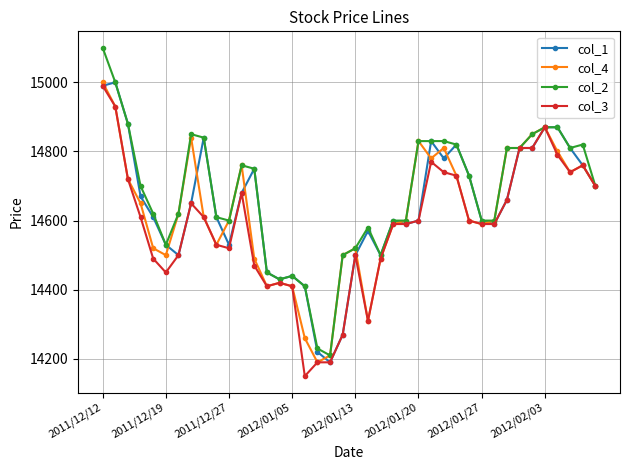

Reading left to right, transcribe all the data shown in this chart.

col_1: 14990	15000	14880	14670	14610	14530	14500	14650	14840	14610	14530	14680	14750	14450	14430	14440	14410	14220	14190	14270	14500	14570	14500	14600	14590	14600	14830	14780	14820	14730	14600	14590	14660	14810	14810	14870	14870	14810	14760	14700
col_4: 15000	14930	14720	14650	14520	14500	14620	14840	14610	14530	14600	14760	14490	14410	14420	14410	14260	14190	14210	14500	14520	14310	14490	14590	14600	14830	14780	14810	14730	14600	14590	14600	14810	14810	14850	14870	14800	14740	14760	14700
col_2: 15100	15000	14880	14700	14620	14530	14620	14850	14840	14610	14600	14760	14750	14450	14430	14440	14410	14230	14210	14500	14520	14580	14500	14600	14600	14830	14830	14830	14820	14730	14600	14600	14810	14810	14850	14870	14870	14810	14820	14700
col_3: 14990	14930	14720	14610	14490	14450	14500	14650	14610	14530	14520	14680	14470	14410	14420	14410	14150	14190	14190	14270	14500	14310	14490	14590	14590	14600	14770	14740	14730	14600	14590	14590	14660	14810	14810	14870	14790	14740	14760	14700